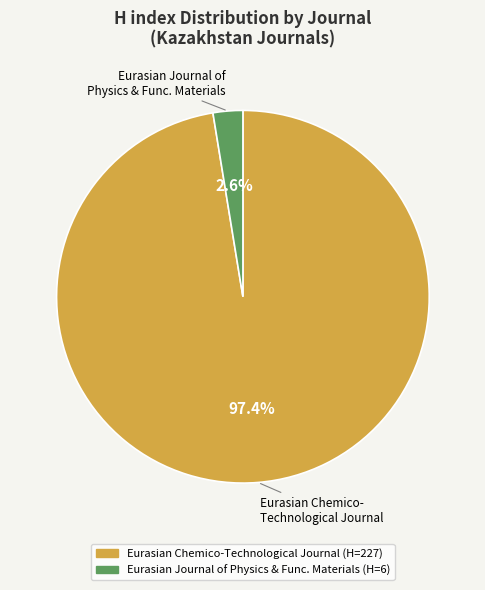

Is there any slice that represents more than half of the pie?

Yes